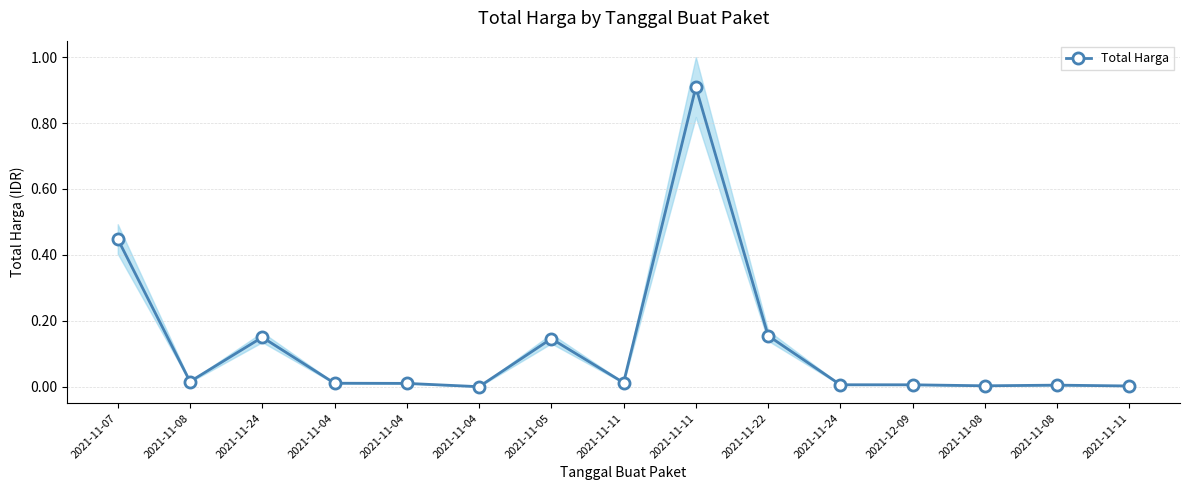

Reading right to left, what are all the values shown in this chart?

2021-11-11=0.0	2021-11-08=0.0	2021-11-08=0.0	2021-12-09=0.0	2021-11-24=0.0	2021-11-22=0.2	2021-11-11=0.9	2021-11-11=0.0	2021-11-05=0.1	2021-11-04=0.0	2021-11-04=0.0	2021-11-04=0.0	2021-11-24=0.2	2021-11-08=0.0	2021-11-07=0.4